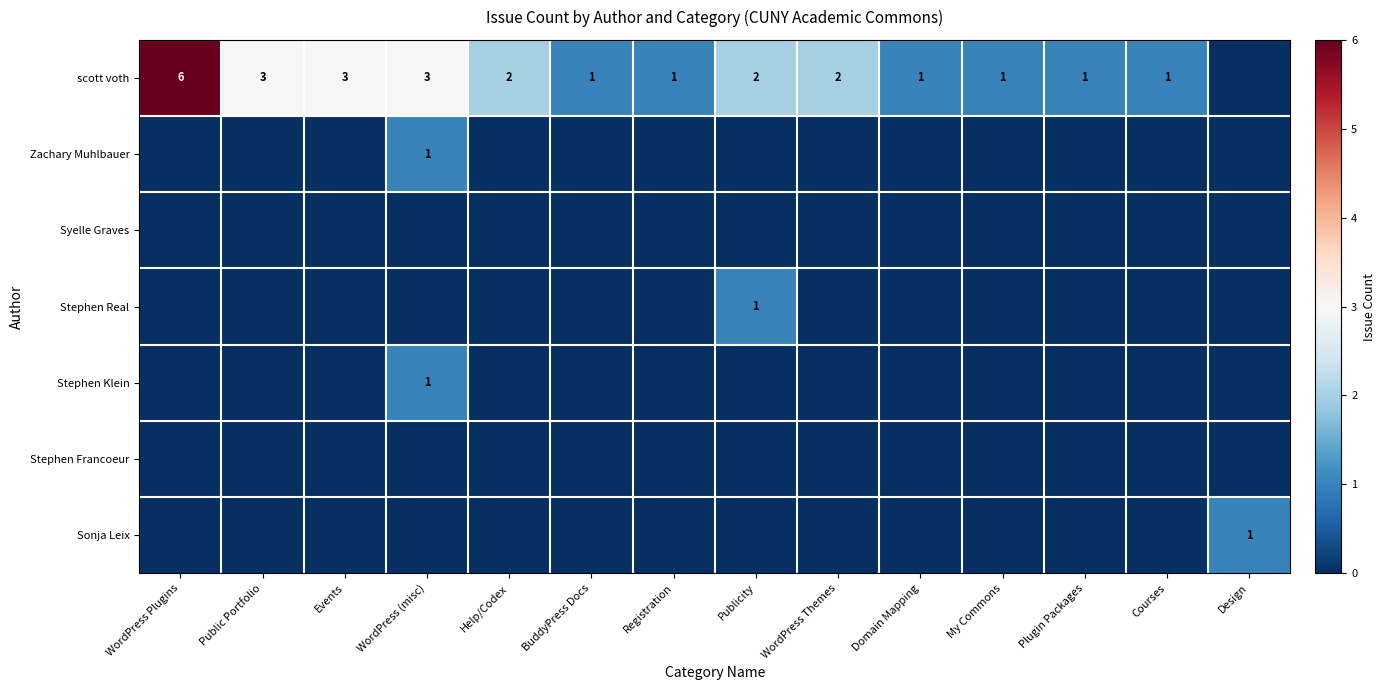

Is it true that scott voth equals 1 at Courses?

True